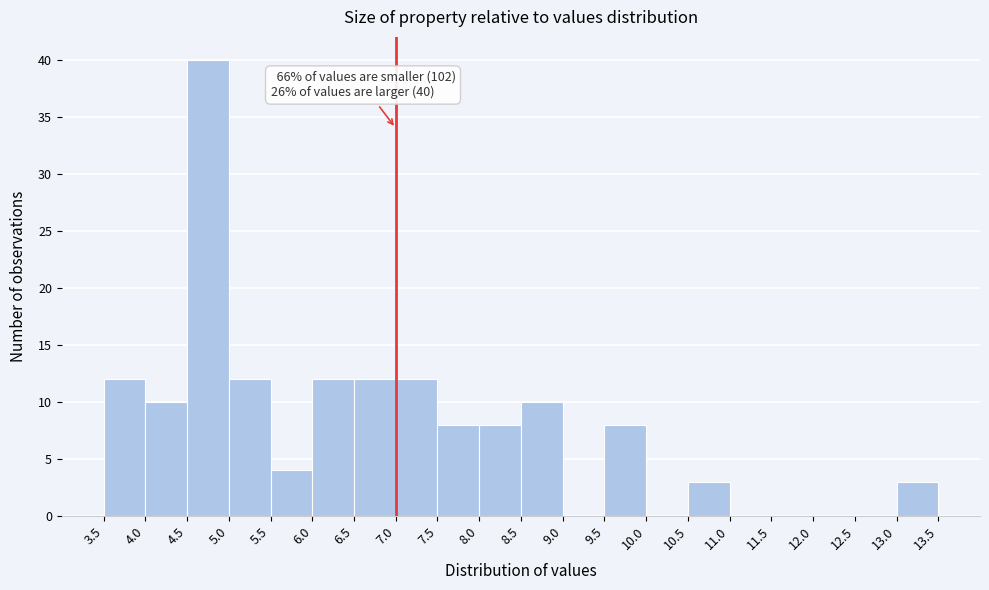

Which range on the x-axis has the tallest bar?

4.5 to 5.0